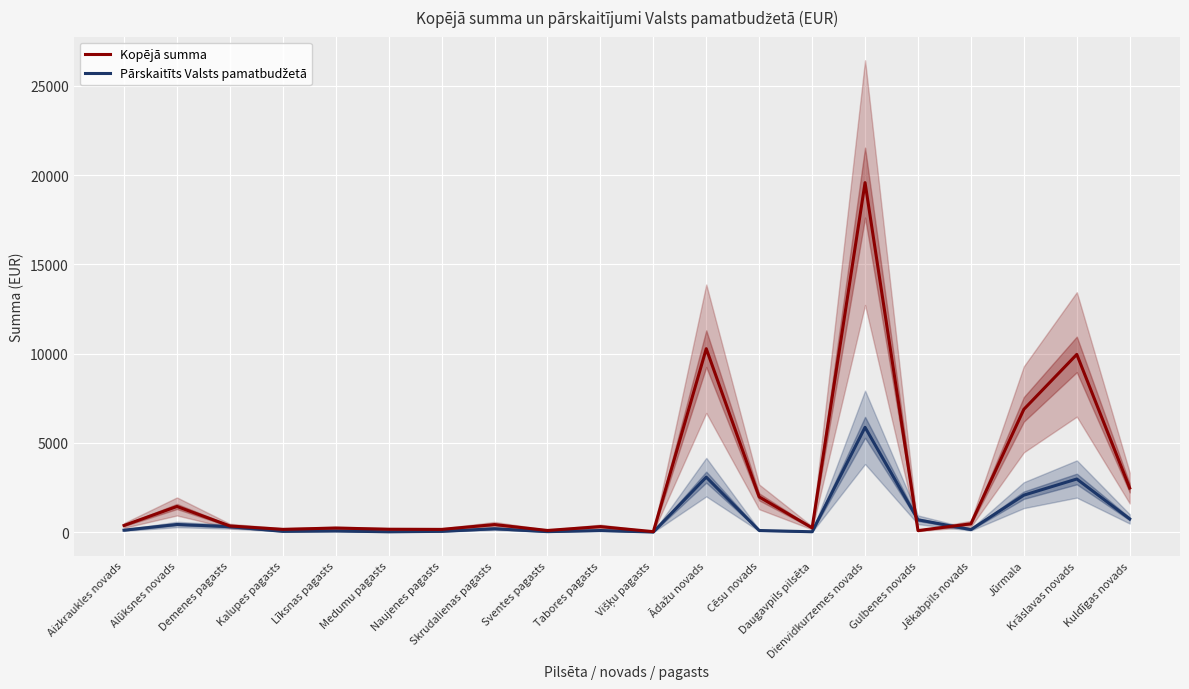

Count the number of data series in this chart.

2